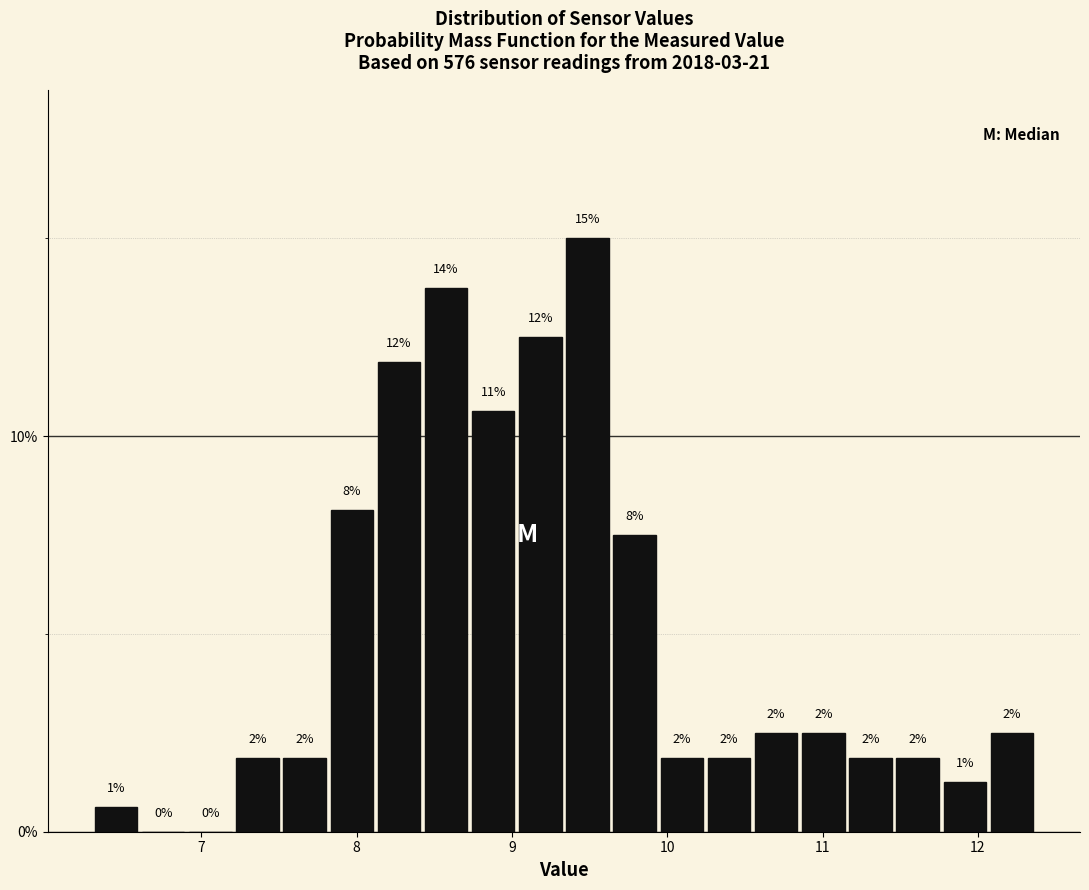

Read against the x-axis, roughly where is the centre of the tallest bar?

9.5